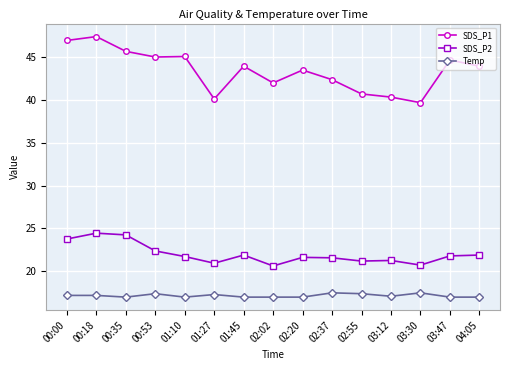

Rank the series at 01:10 from lowest to highest value.

Temp, SDS_P2, SDS_P1